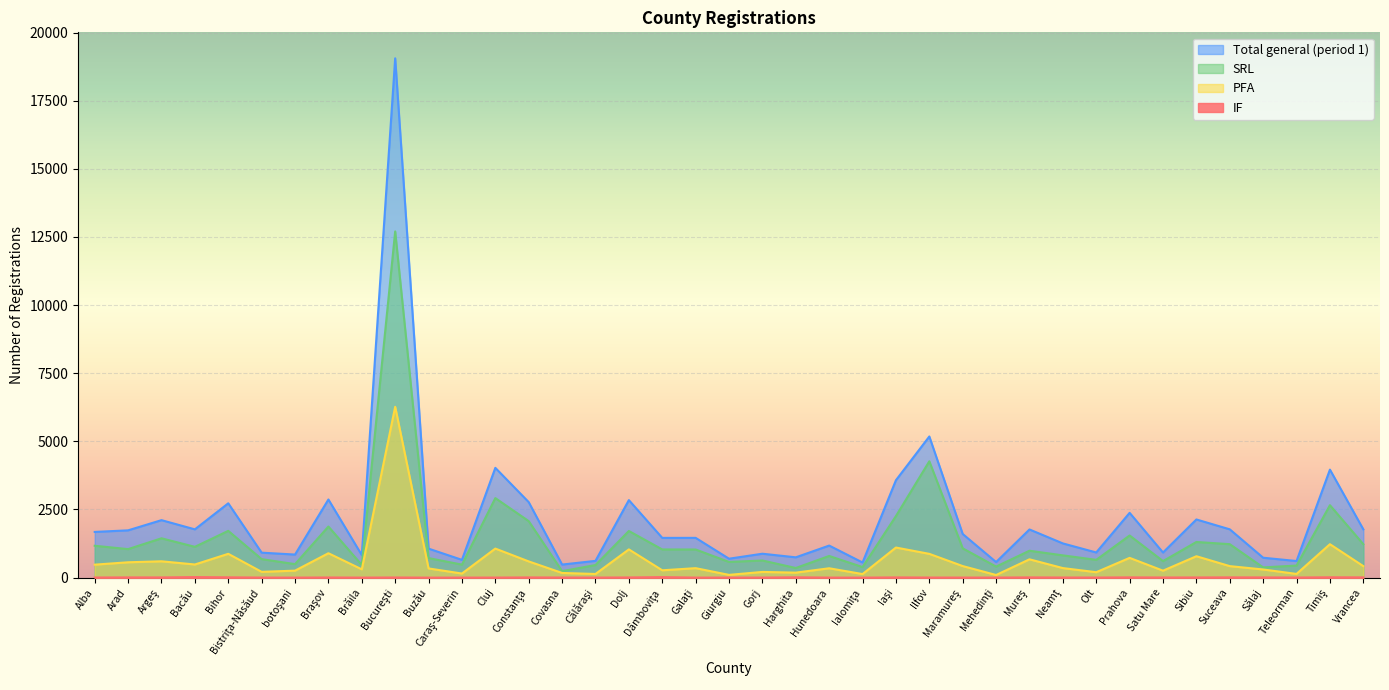

What is the sum of all PFA values?

23990